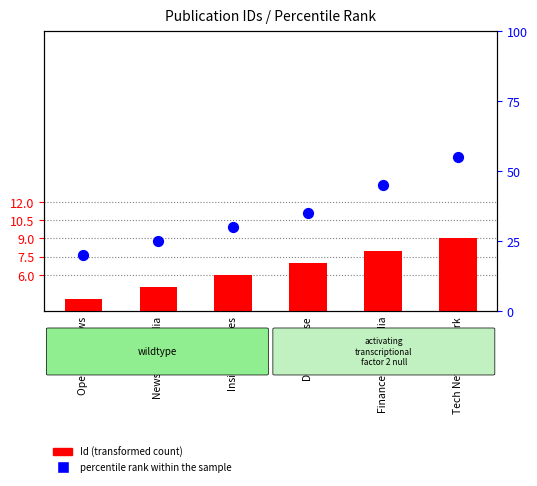

What is the total value across all series at News Verse India?

30